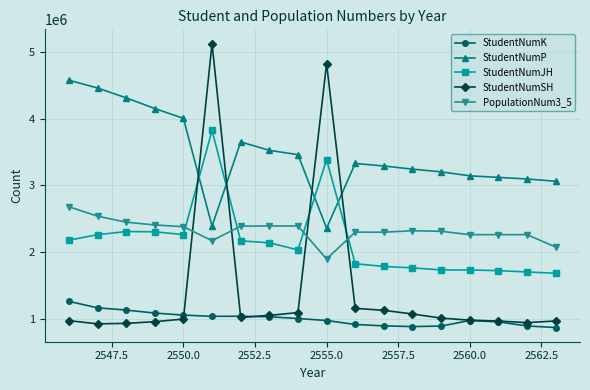

True or false: StudentNumK and PopulationNum3_5 intersect in this chart.

False